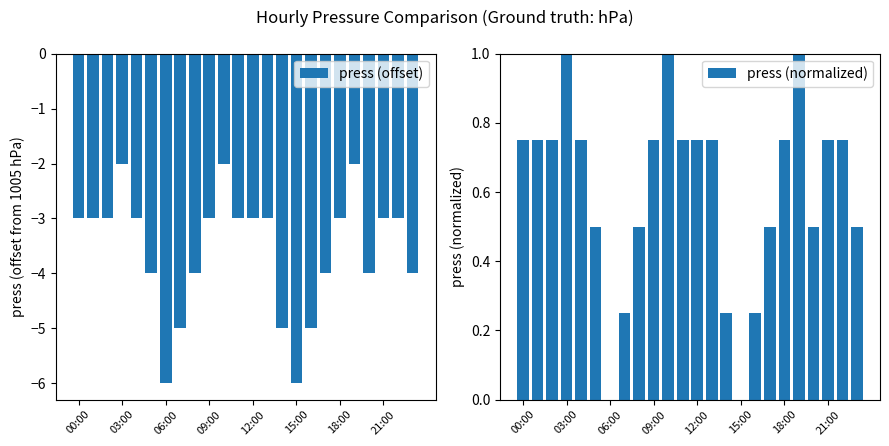

At how many categories does at least one series exceed -5?

24